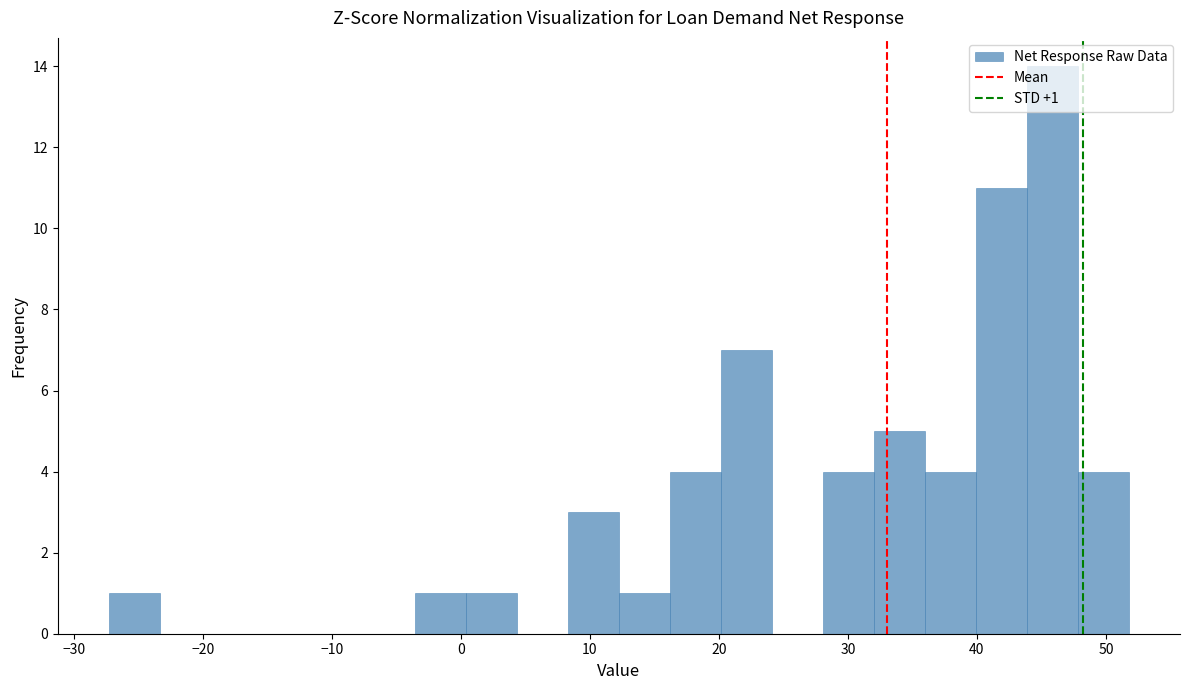

Around what value on the x-axis is the tallest bar? Give the approximate position of its centre, as read against the axis.

46